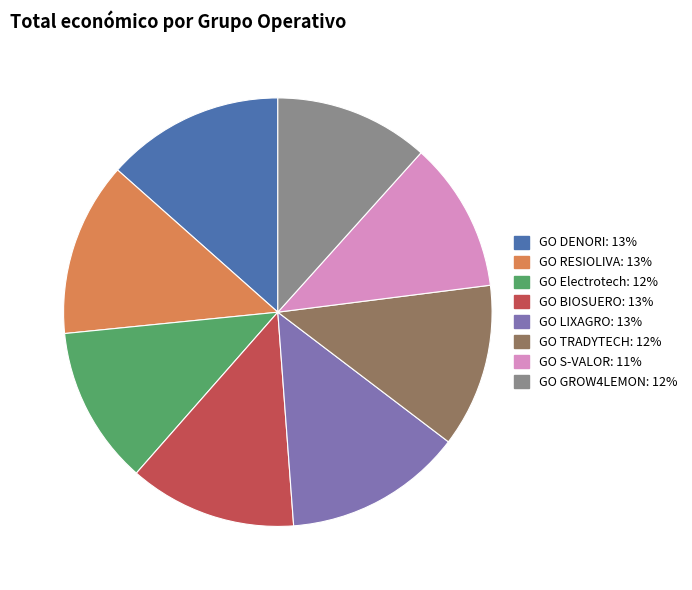

Approximately how many times larger is the value at GO TRADYTECH compared to GO Electrotech?

1.0